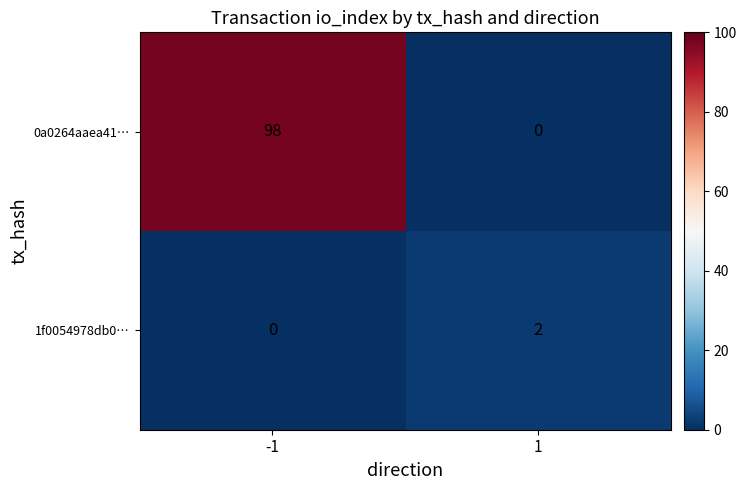

List the series in order of their peak value, highest first.

0a0264aaea41…, 1f0054978db0…